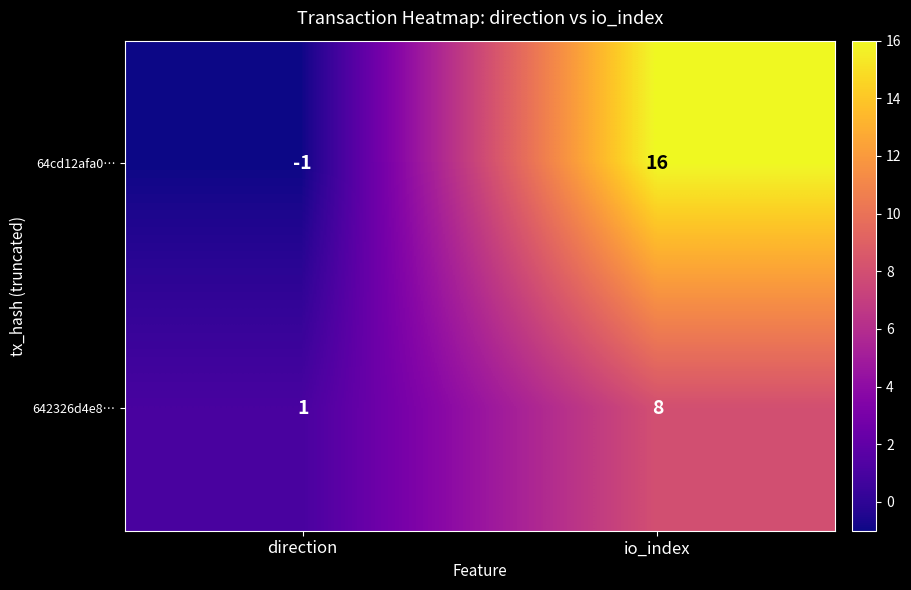

What is the difference between the highest and lowest values at io_index?

8